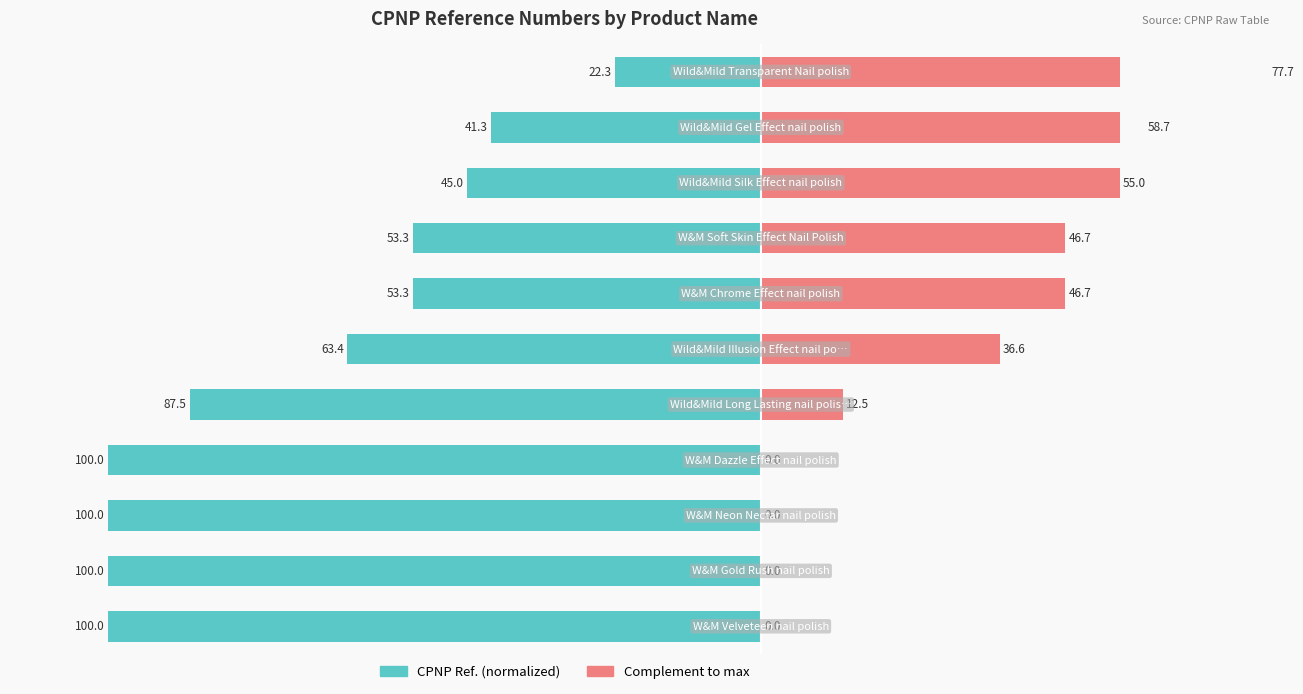

What are all the series names shown in the legend?

CPNP Ref. (normalized), Complement to max